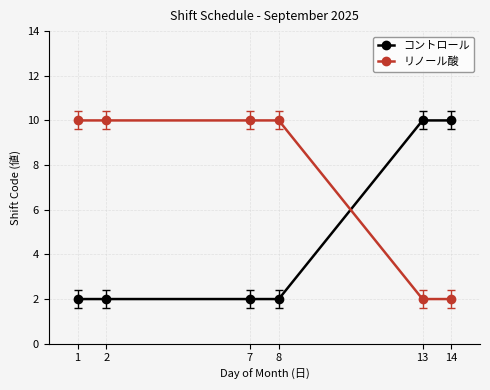

Reading left to right, transcribe all the data shown in this chart.

コントロール: 1=2	2=2	7=2	8=2	13=10	14=10
リノール酸: 1=10	2=10	7=10	8=10	13=2	14=2